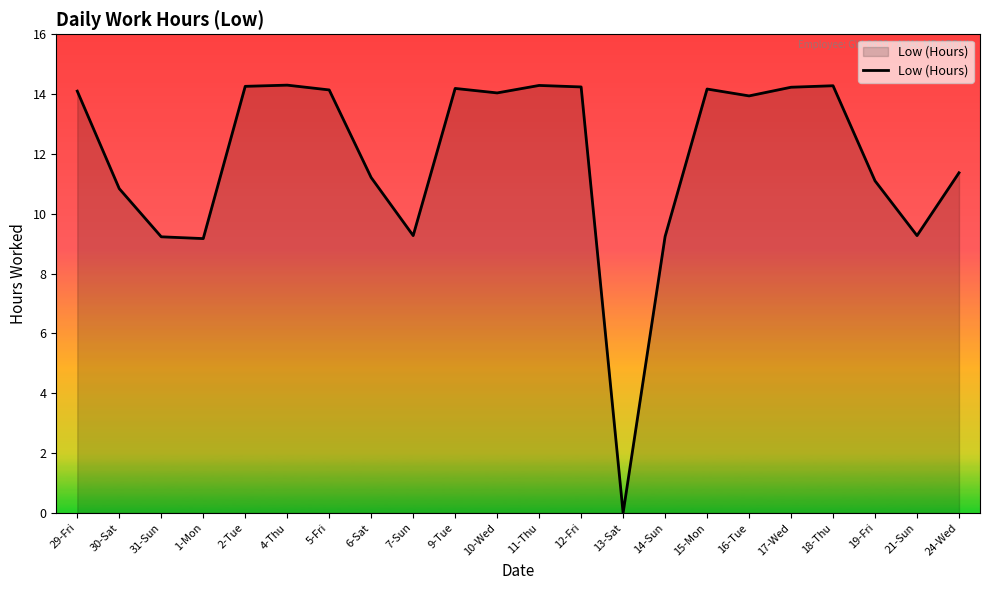

What is the difference between the maximum and minimum values?

14.3